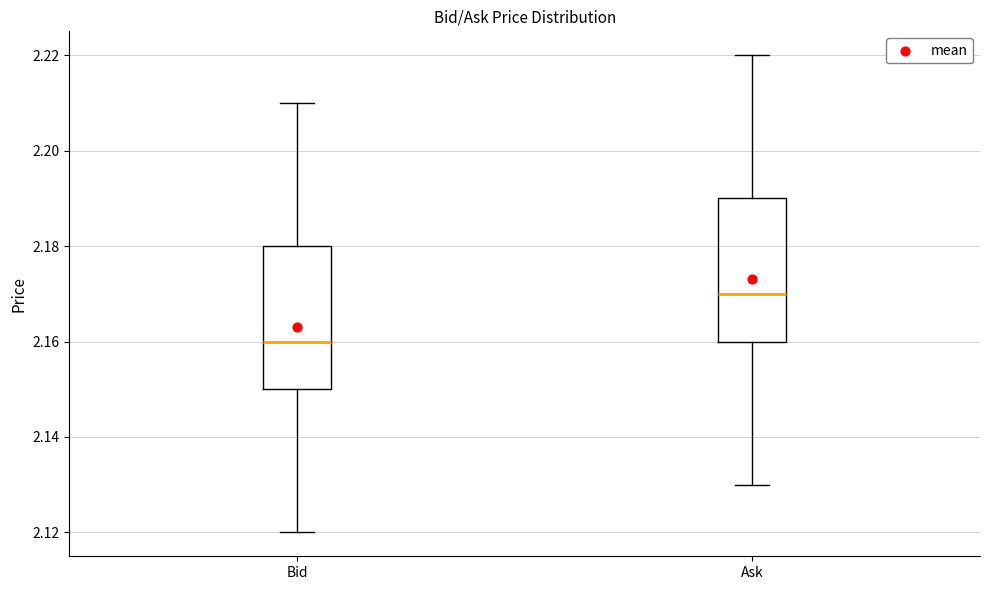

Reading left to right, transcribe this box plot: for each box, give where its median line is, the range the box spans, and where its two whiskers end, as read against the y-axis. The values are not printed on the chart, so give them approximately, as read against the axis.

Bid: median 2.16, box 2.15 to 2.18, whiskers 2.12 to 2.21
Ask: median 2.17, box 2.16 to 2.19, whiskers 2.13 to 2.22